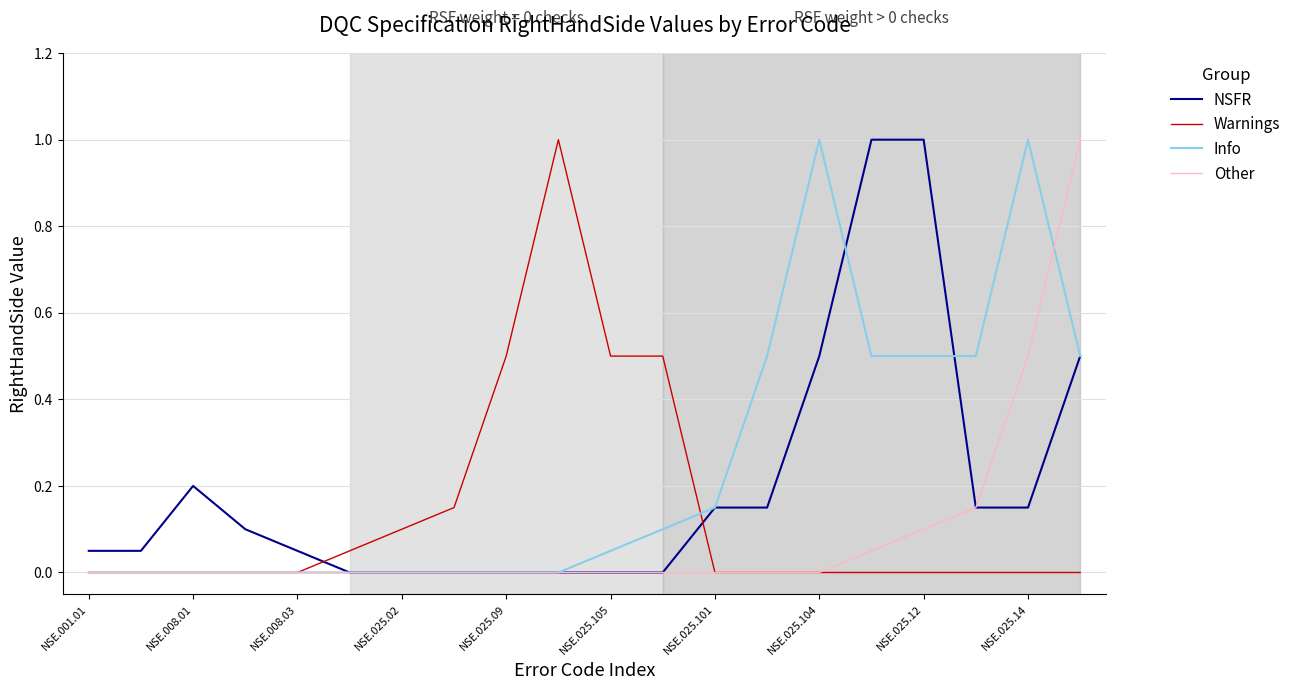

What is the maximum value for Warnings?

1.0